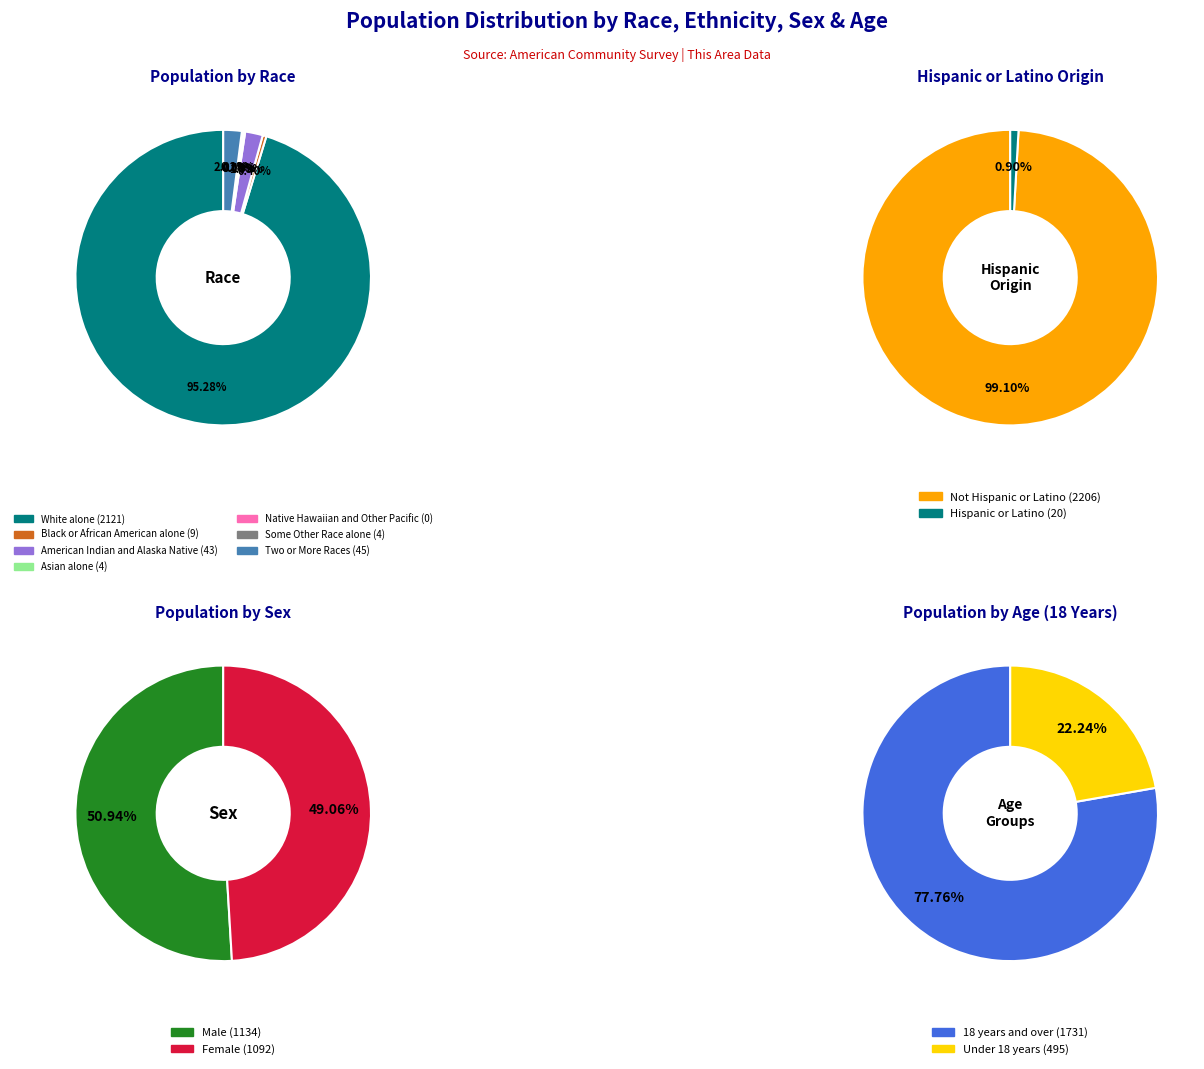

To the nearest percent, what is the combined percentage of Two or More Races and Black or African American alone?

2%